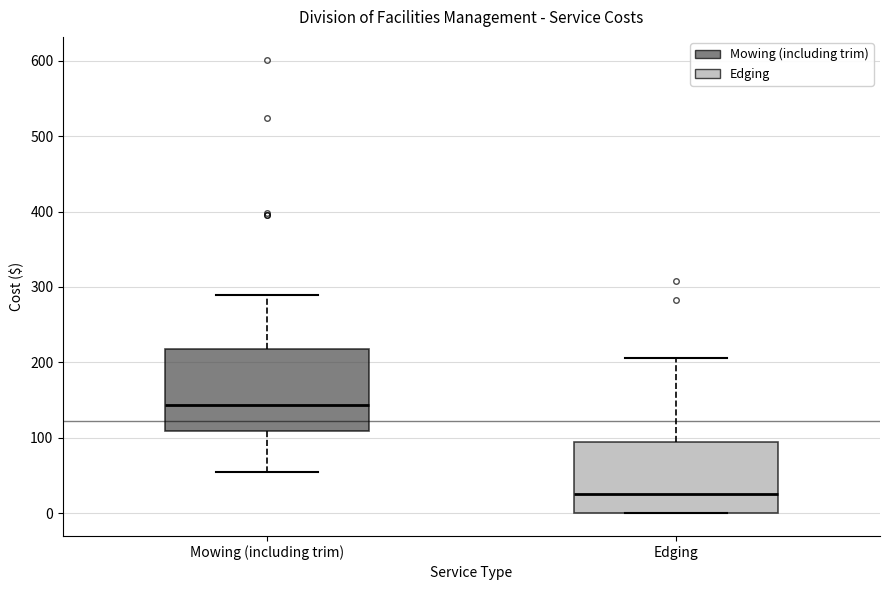

Where does the median line of the box for Edging sit on the y-axis? The values are not printed on the chart, so give them approximately, as read against the axis.

30